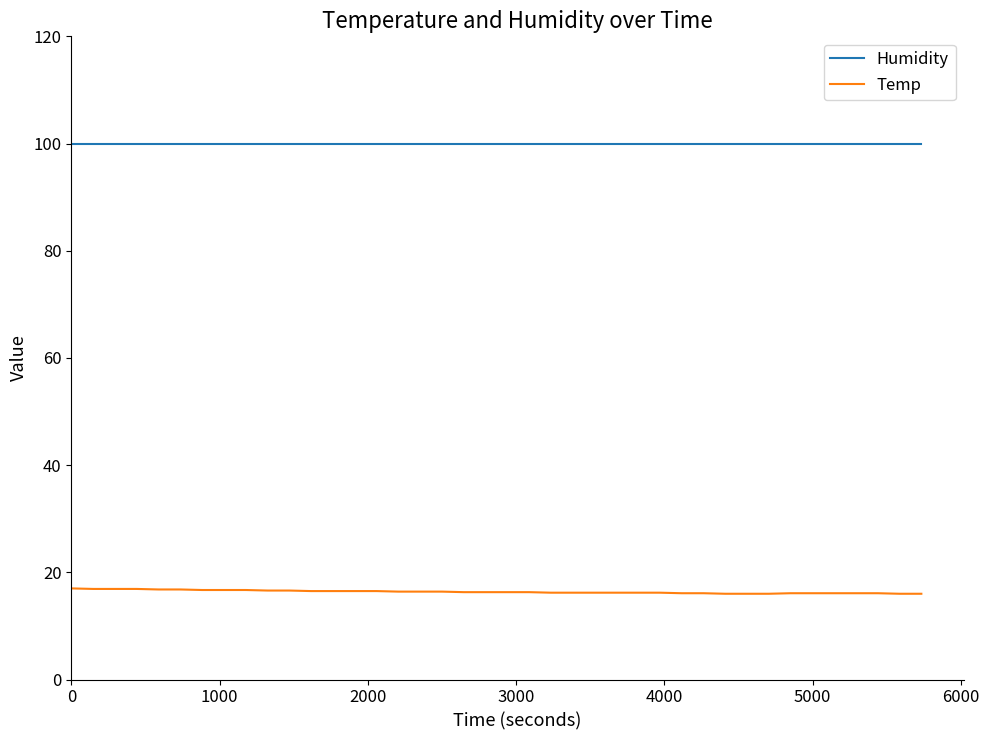

True or false: Humidity and Temp intersect in this chart.

False